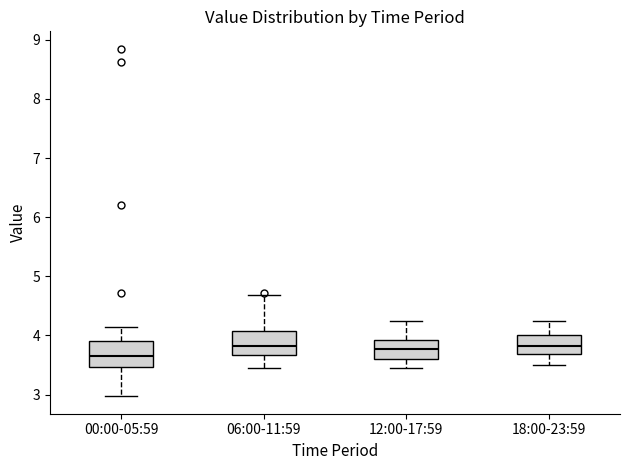

Which box's median line is the lowest?

00:00-05:59